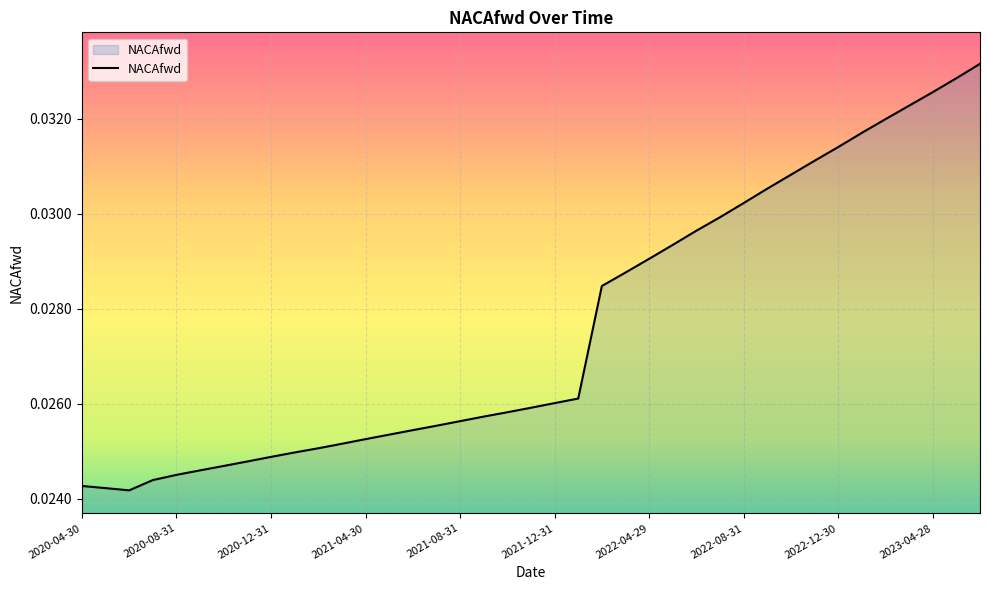

Does the chart have visible grid lines?

Yes